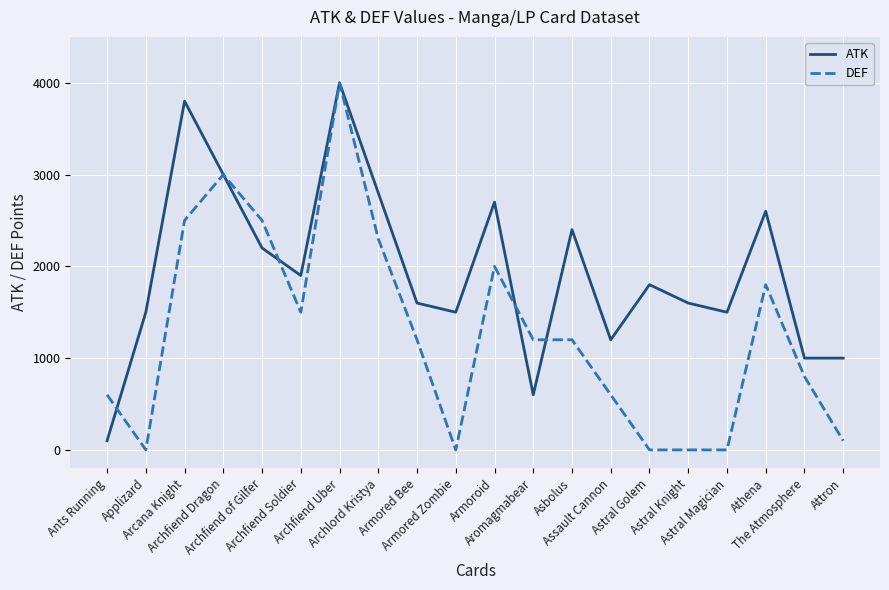

After their last crossing, which series has the higher values: DEF or ATK?

ATK